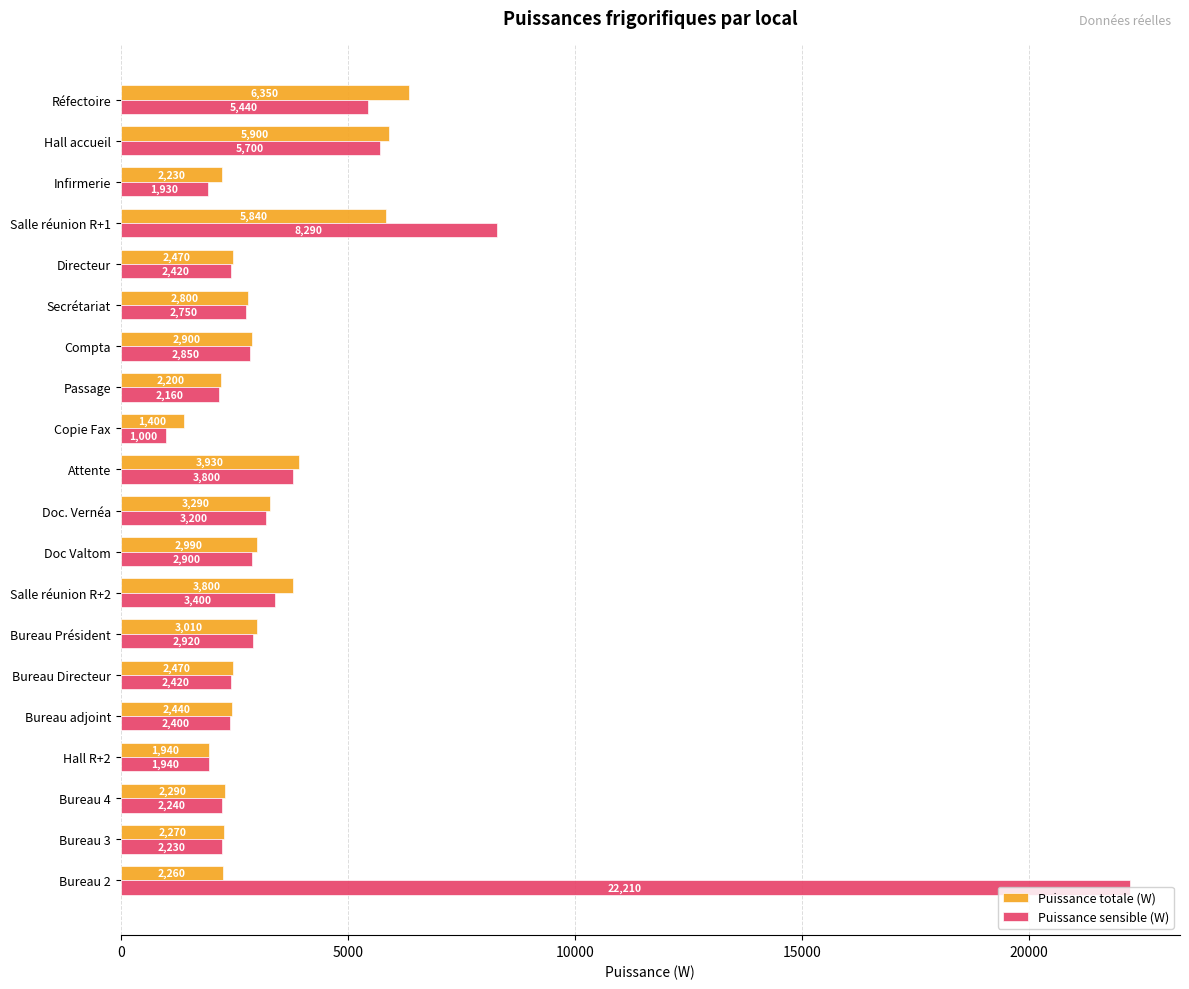

What is the average value of the Puissance totale (W) series?

3139